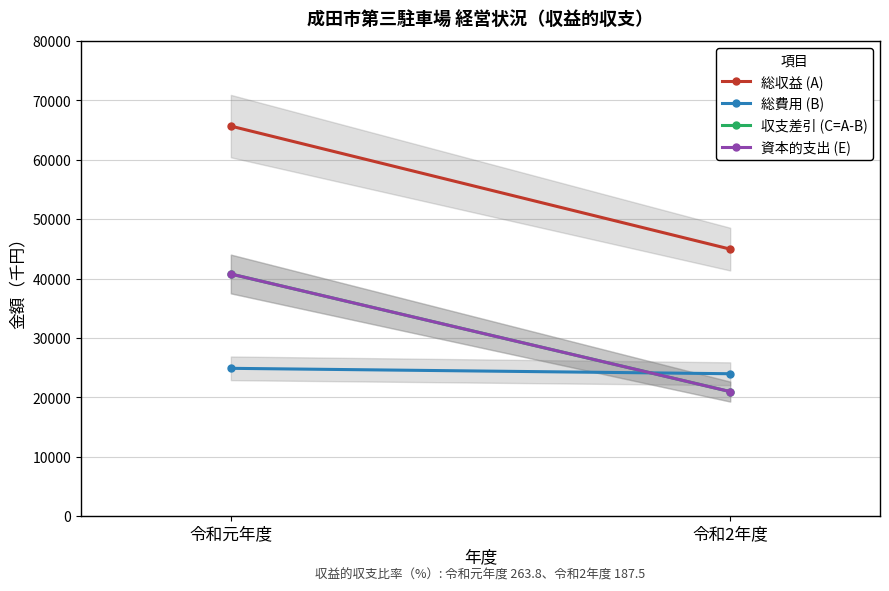

What is the total value across all series at 令和元年度?

172101